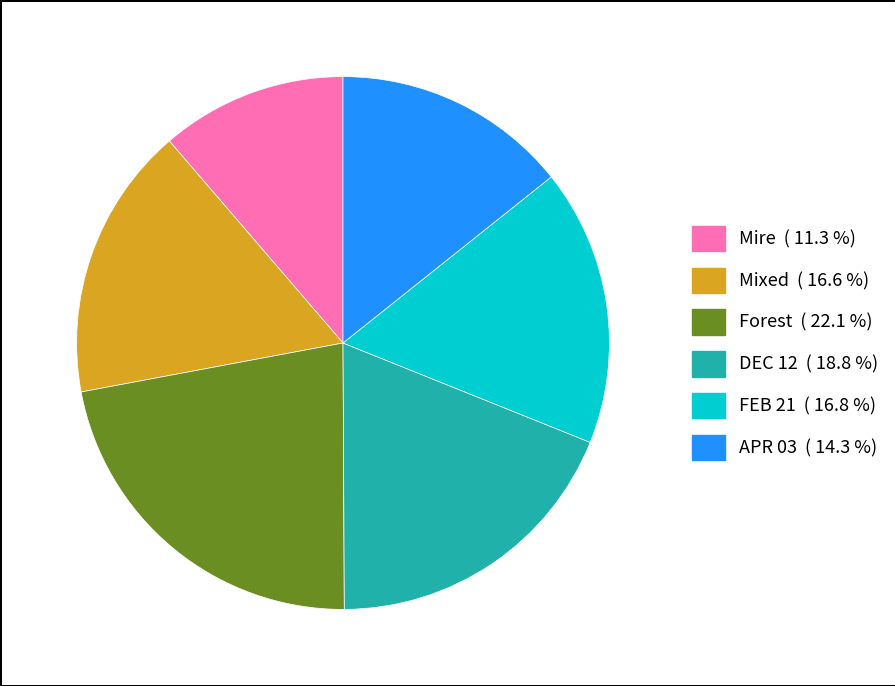

Approximately how many times larger is the value at Forest compared to Mire?

2.0